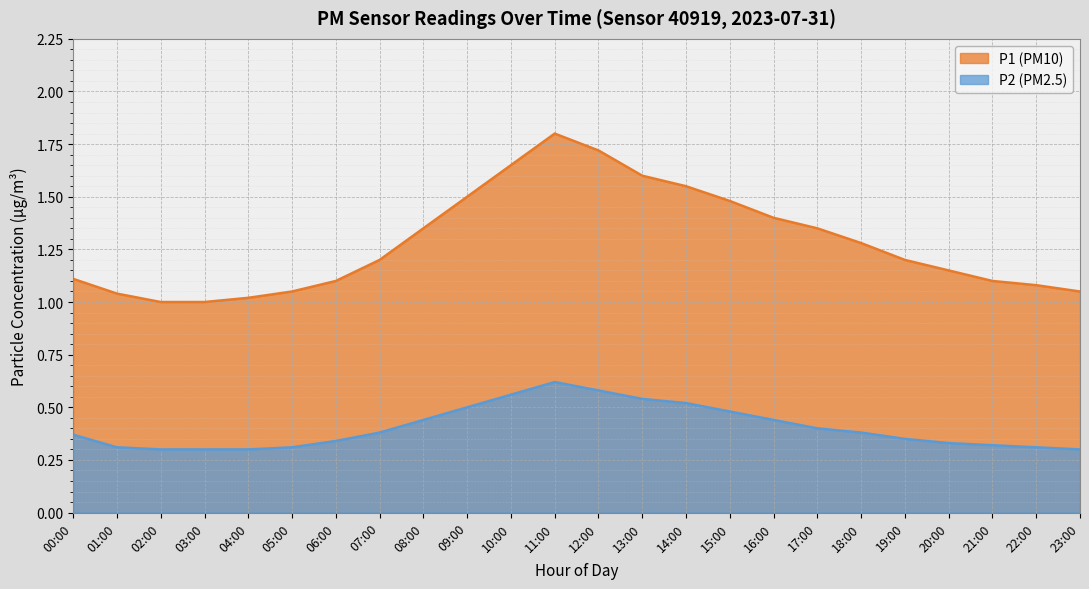

What is the total value across all series at 15:00?

2.0